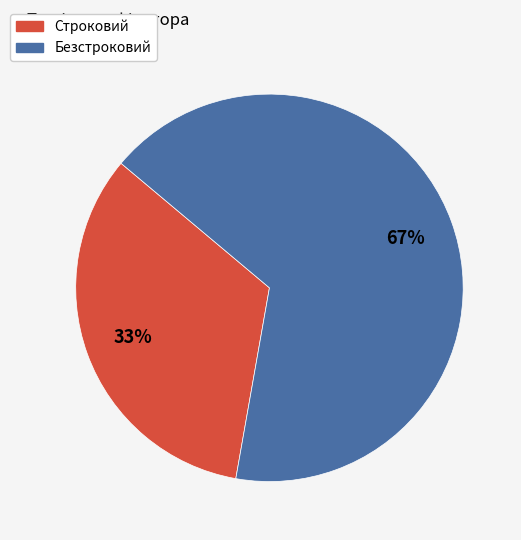

What is the largest slice in the pie chart?

Безстроковий